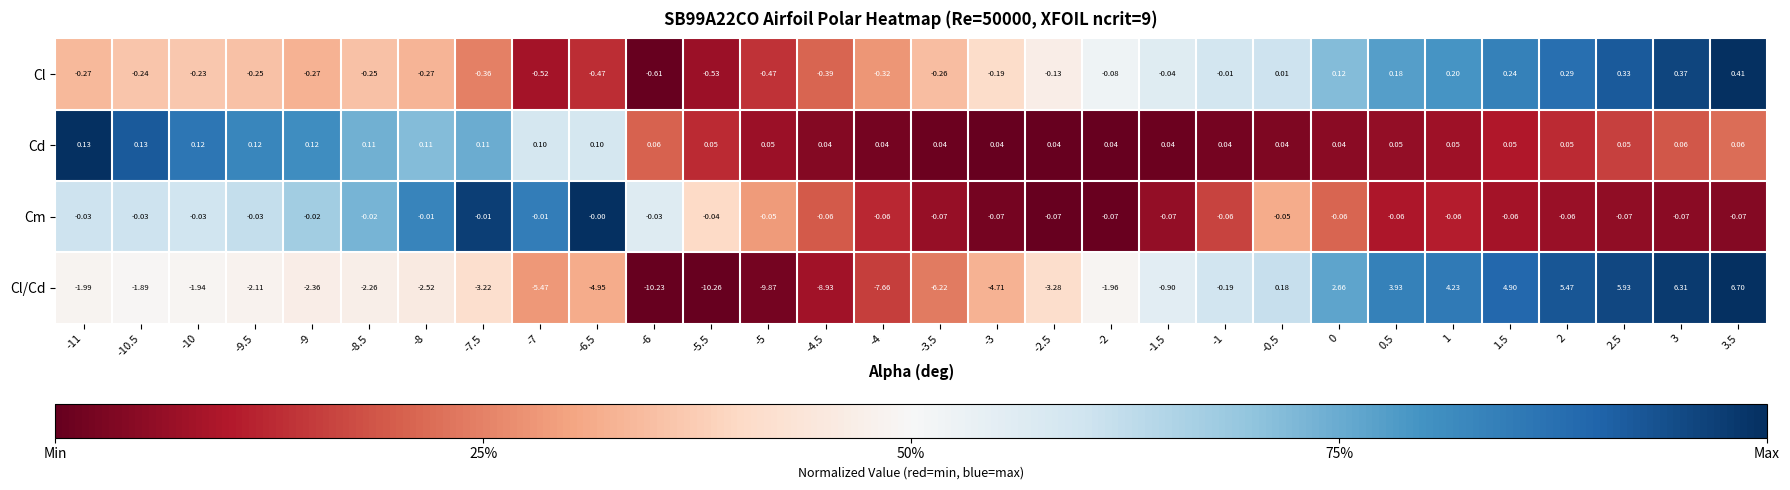

What is the total value across all series at -2.5?

-3.4